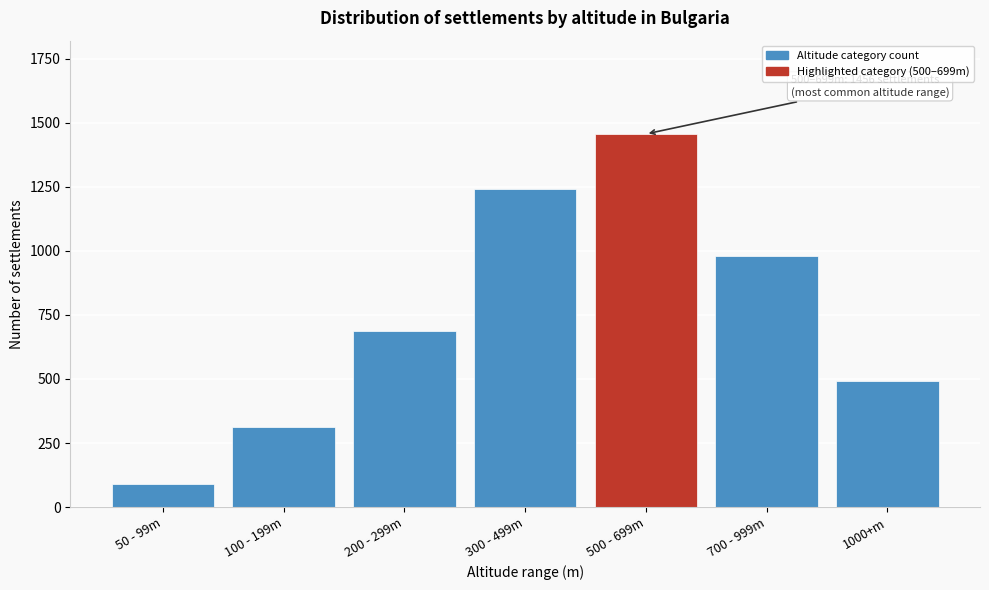

Reading left to right, extract all data points from this chart.

50 - 99m=89	100 - 199m=312	200 - 299m=687	300 - 499m=1243	500 - 699m=1456	700 - 999m=978	1000+m=494